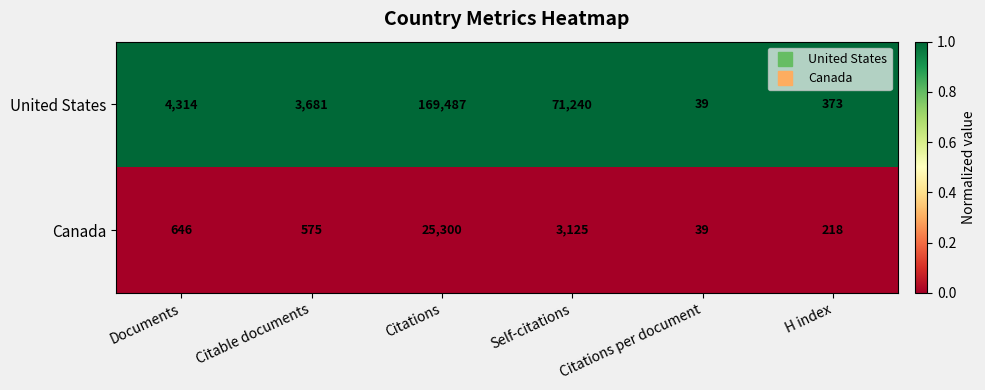

Which label corresponds to the smallest value in the chart?

Citations per document